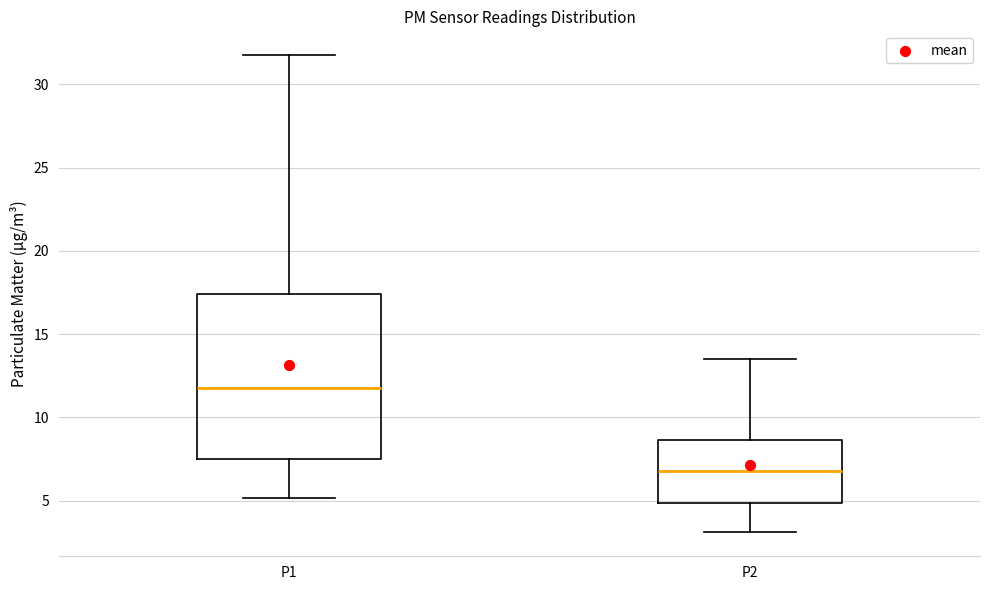

Reading left to right, read every box against the y-axis: the position of its median line, the range the box covers, and the ends of its whiskers. The values are not printed on the chart, so give them approximately, as read against the axis.

P1: median 12.0, box 7.5 to 17.5, whiskers 5.0 to 32.0
P2: median 7.0, box 5.0 to 8.5, whiskers 3.0 to 13.5